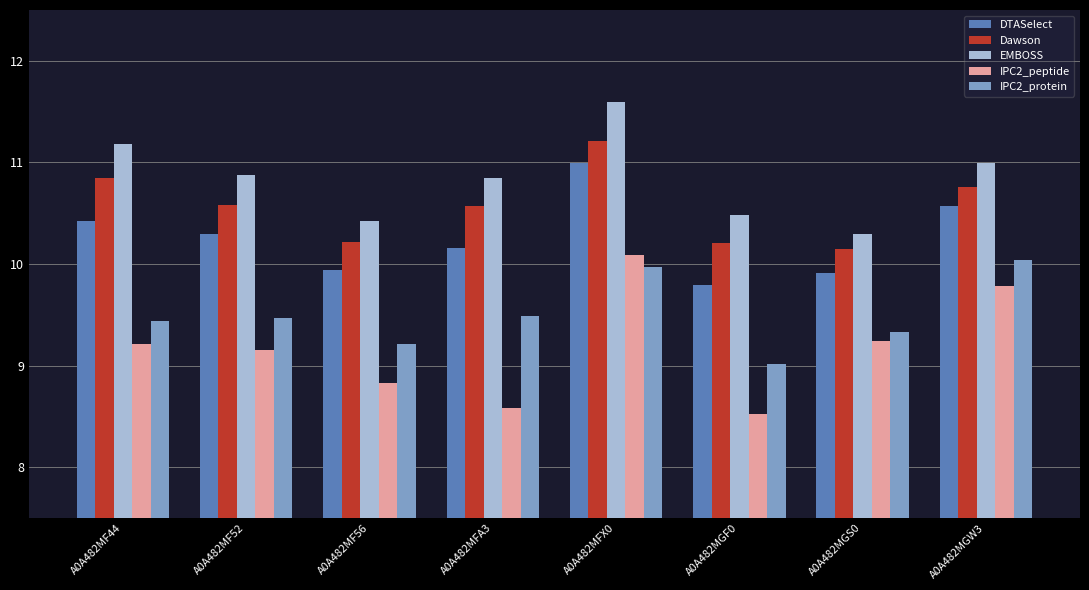

What are all the series names shown in the legend?

DTASelect, Dawson, EMBOSS, IPC2_peptide, IPC2_protein